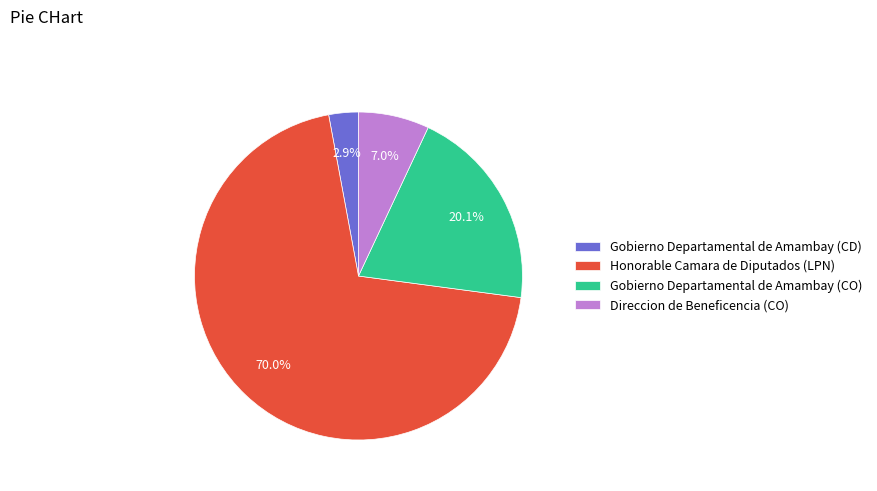

Is it true that Gobierno Departamental de Amambay (CO) is 12% of the pie?

False